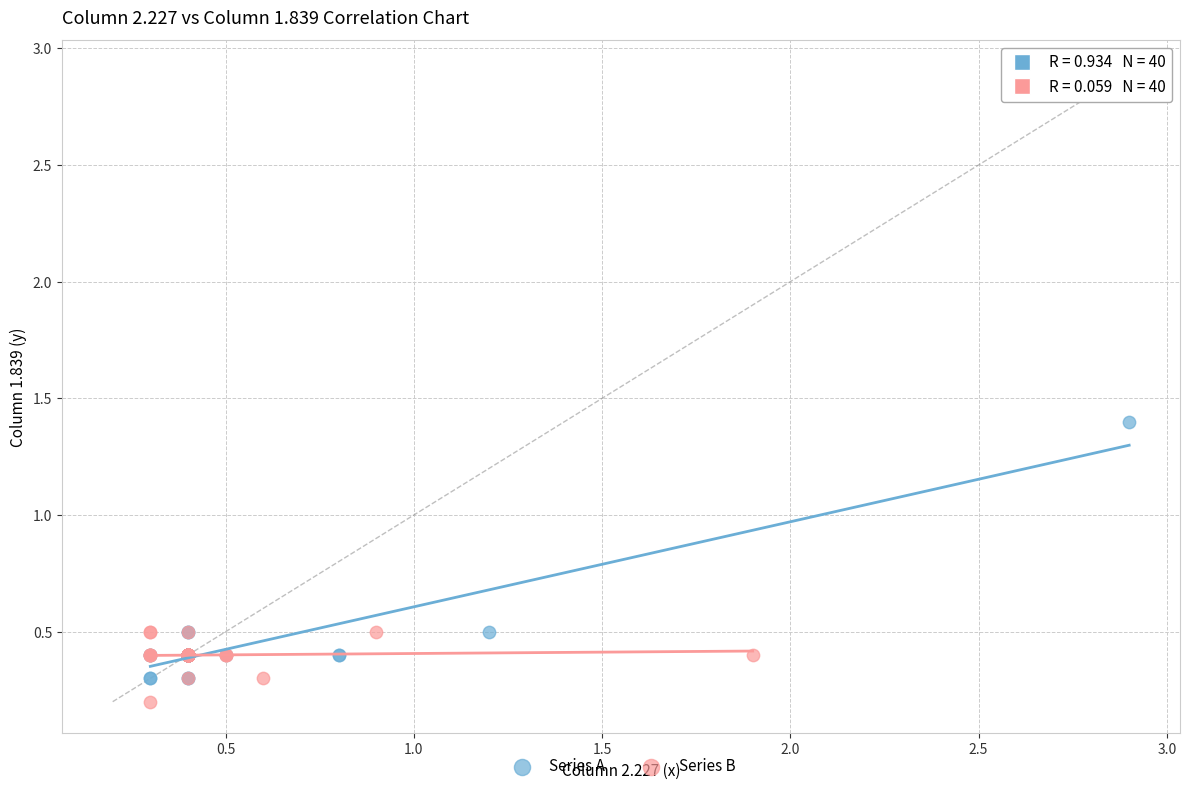

Which series contains the highest Y value?

Series A